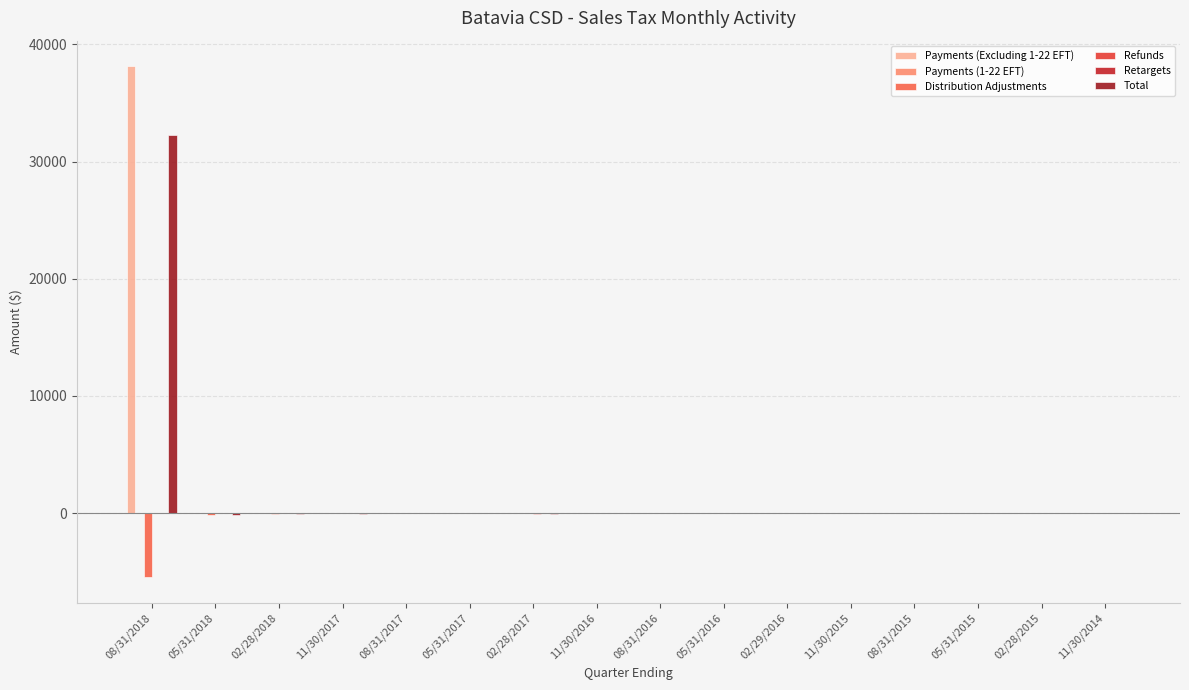

Is it true that Total equals 32284.3 at 08/31/2018?

True